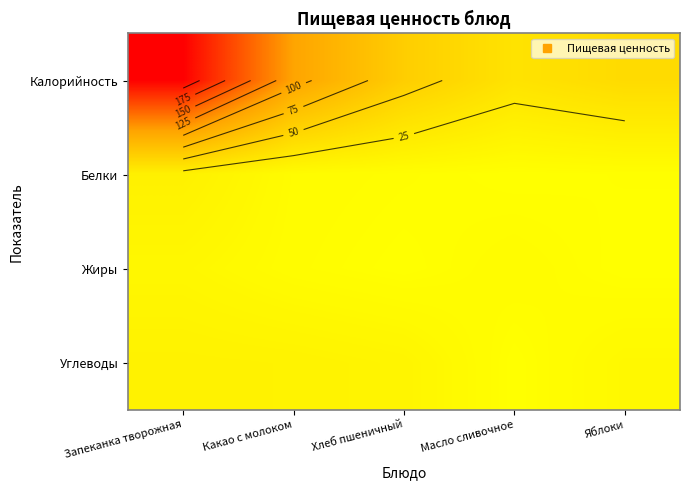

What is the total value across all series at Масло сливочное?

37